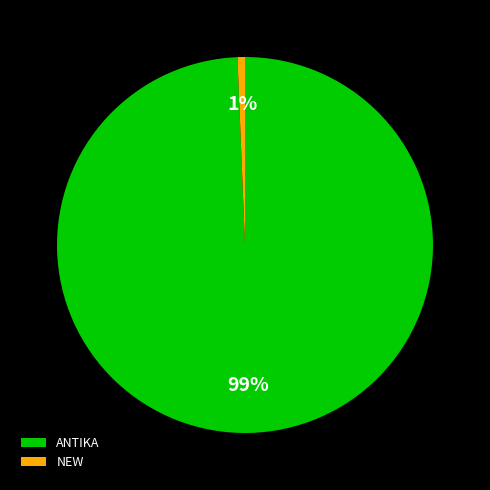

To the nearest percent, what is the average slice percentage?

50%